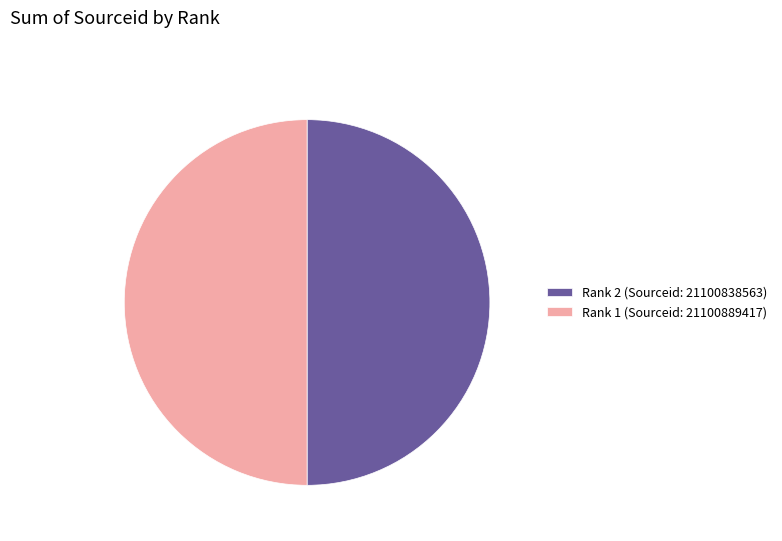

The Rank 1 (Sourceid: 21100889417) slice represents 50% of the pie. True or false?

True